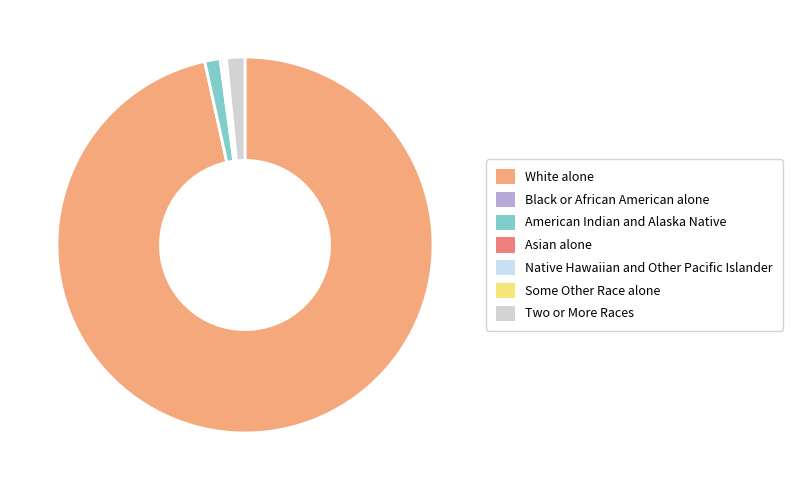

Which has a higher value, American Indian and Alaska Native or Two or More Races?

Two or More Races